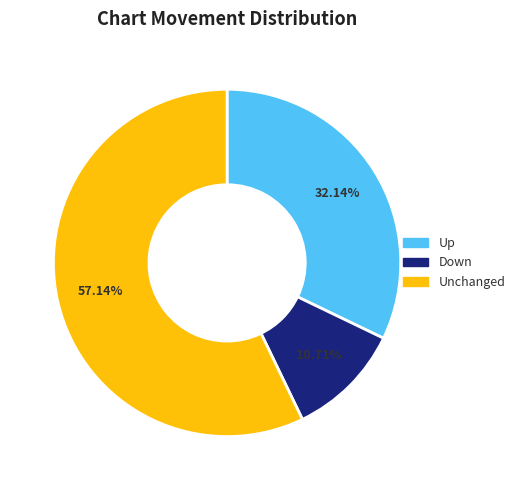

What is the largest slice in the pie chart?

Unchanged